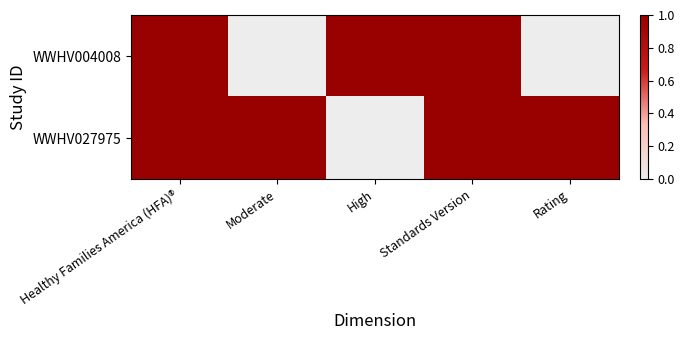

What is the total value across all series at Standards Version?

2